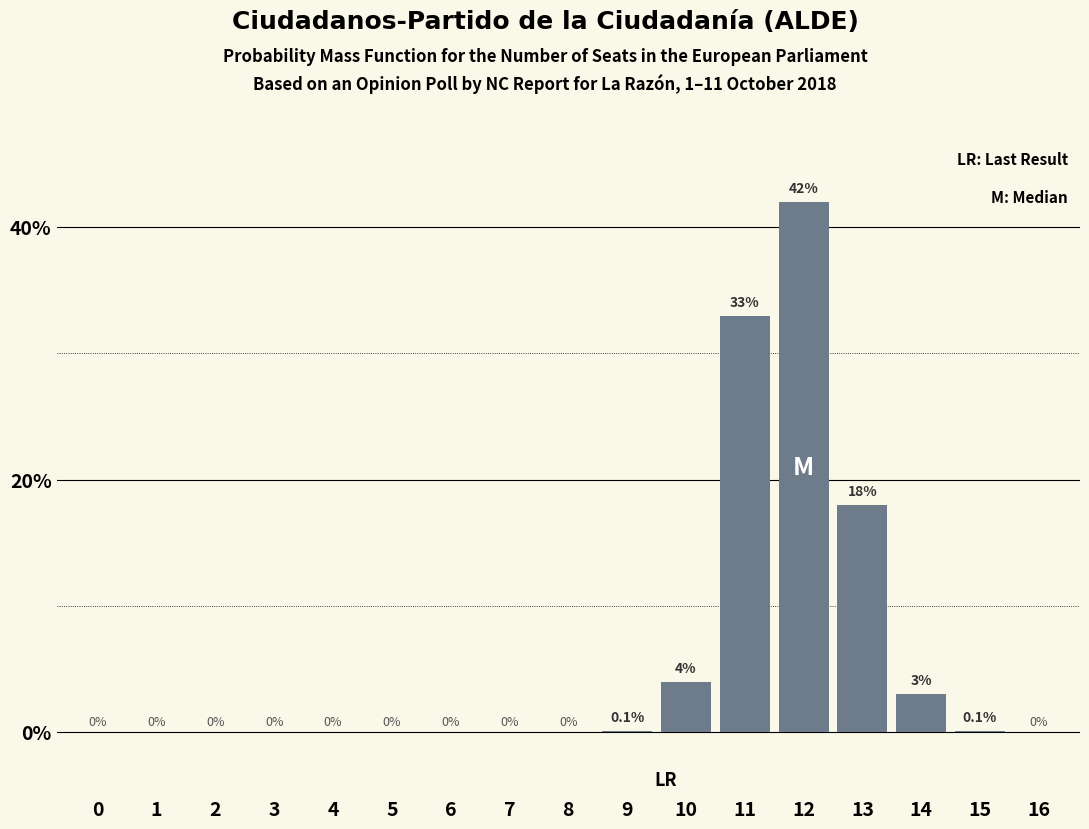

Reading left to right, transcribe all the data shown in this chart.

0=0.0	1=0.0	2=0.0	3=0.0	4=0.0	5=0.0	6=0.0	7=0.0	8=0.0	9=0.1	10=4.0	11=33.0	12=42.0	13=18.0	14=3.0	15=0.1	16=0.0